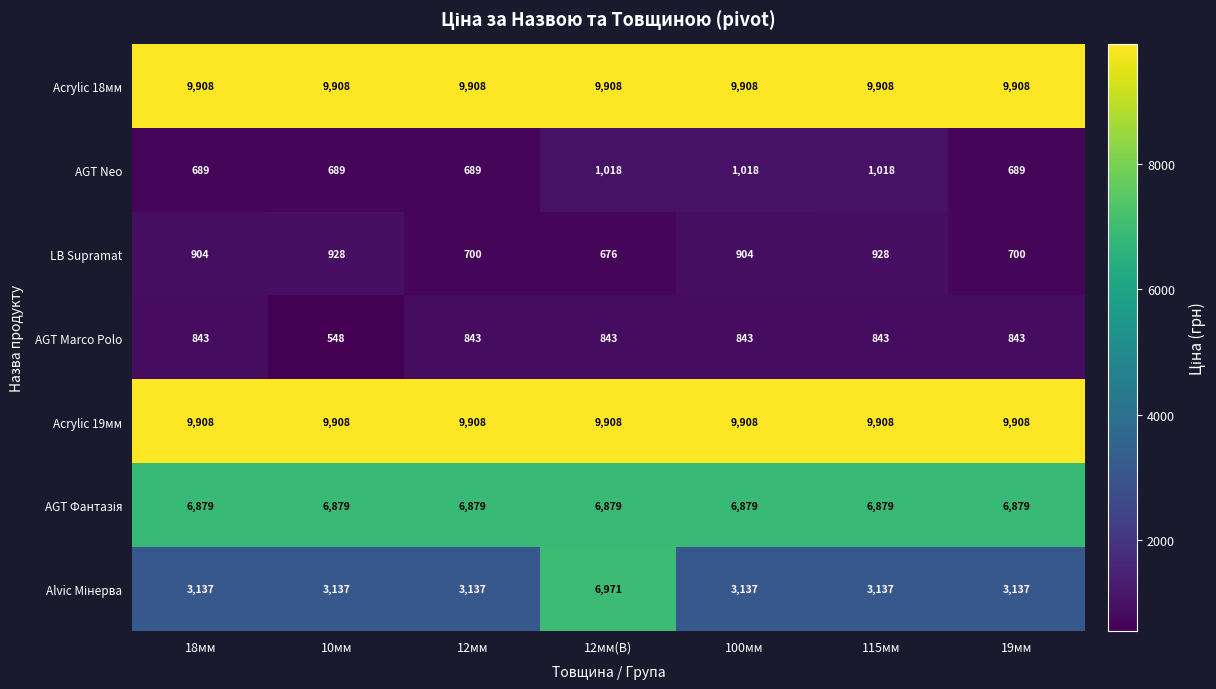

At which category is the sum across all series the highest?

12мм(B)